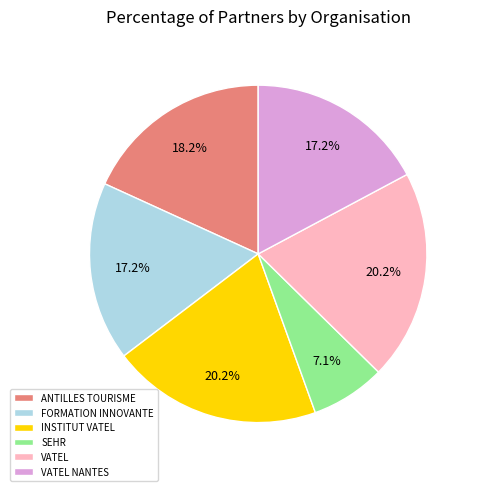

Approximately how many times larger is the value at SEHR compared to VATEL?

0.4